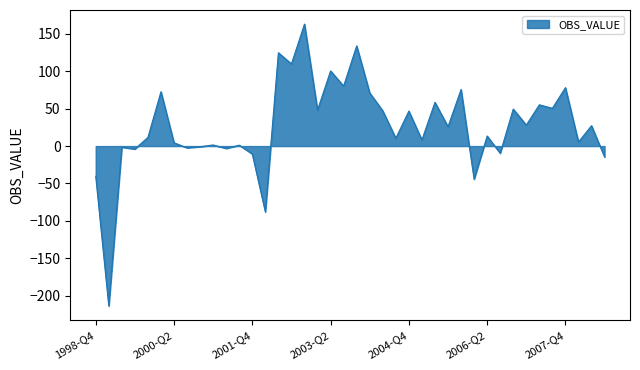

What is the difference between the maximum and minimum values?

376.7